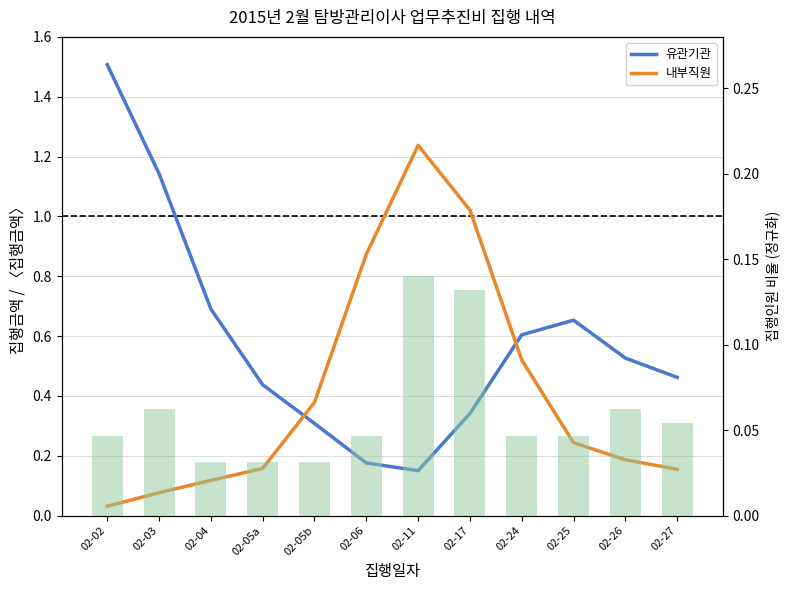

The 내부직원 series shows 0.3 at 02-27. True or false?

False